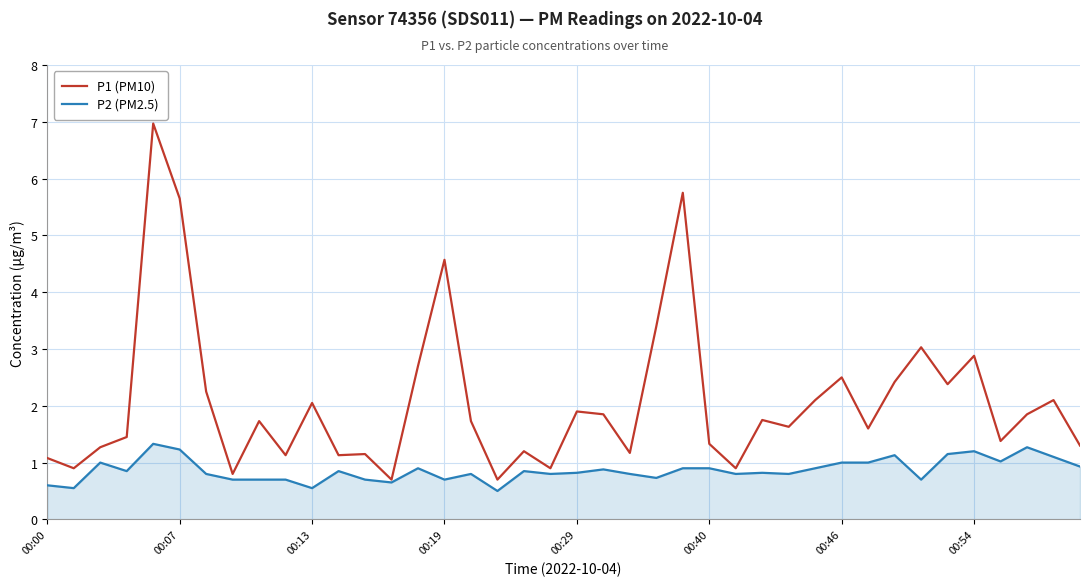

How many lines are shown in the chart?

2